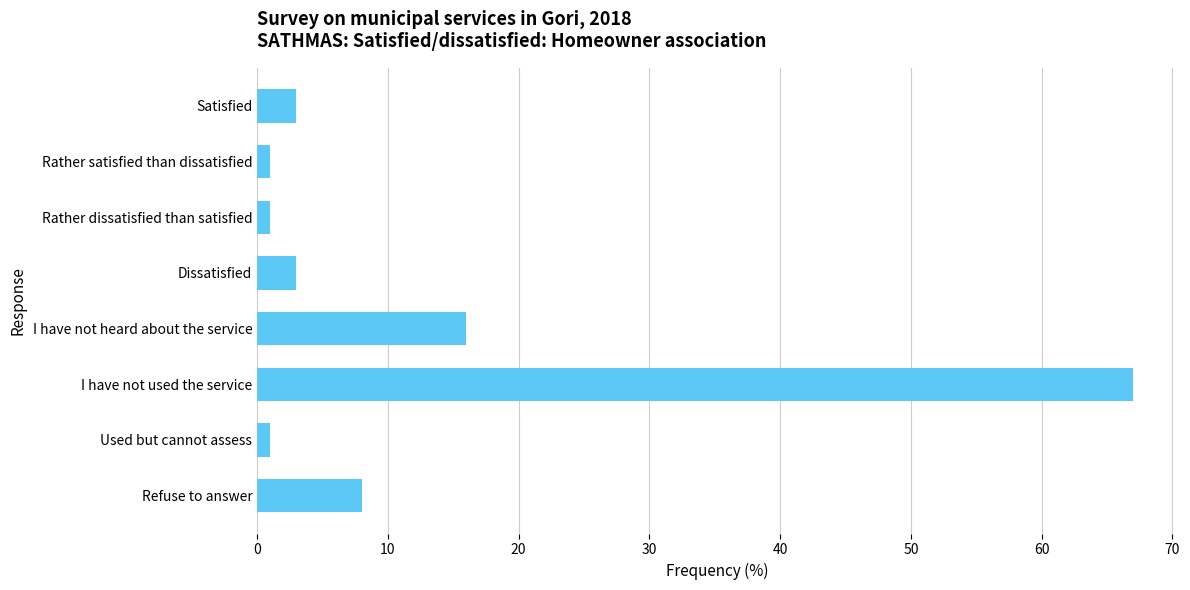

How many series are shown in this chart?

1